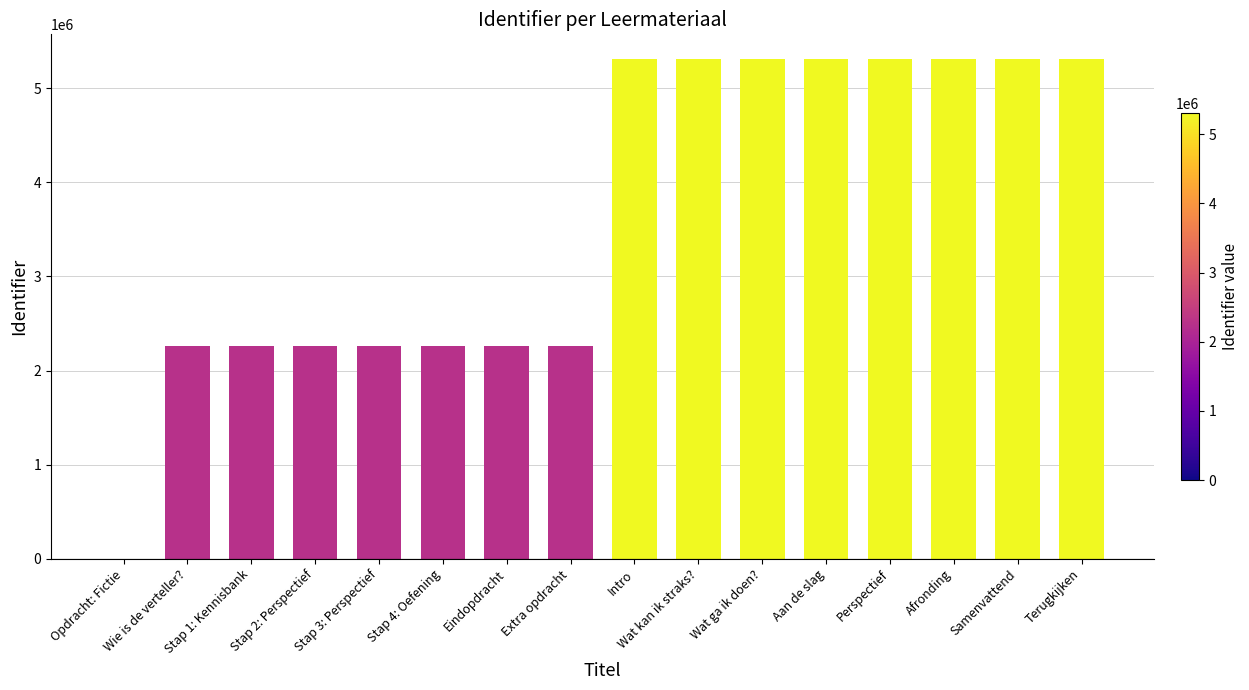

True or false: the data shows 1156269 at Afronding.

False